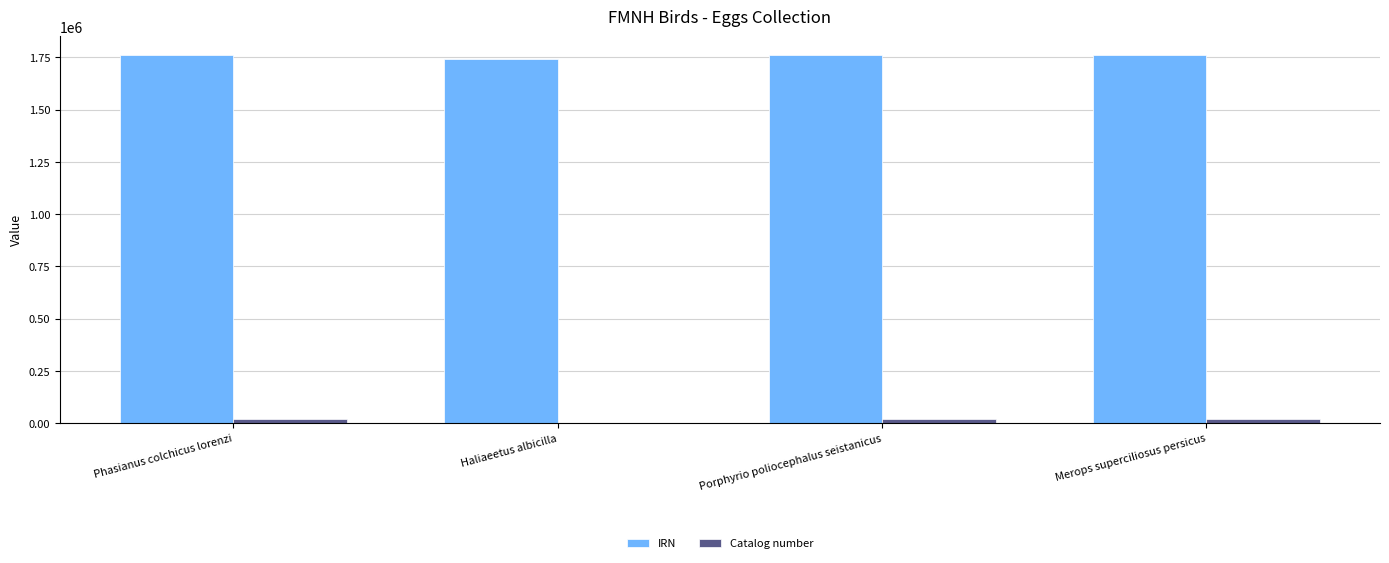

Which series has the largest total across all categories?

IRN